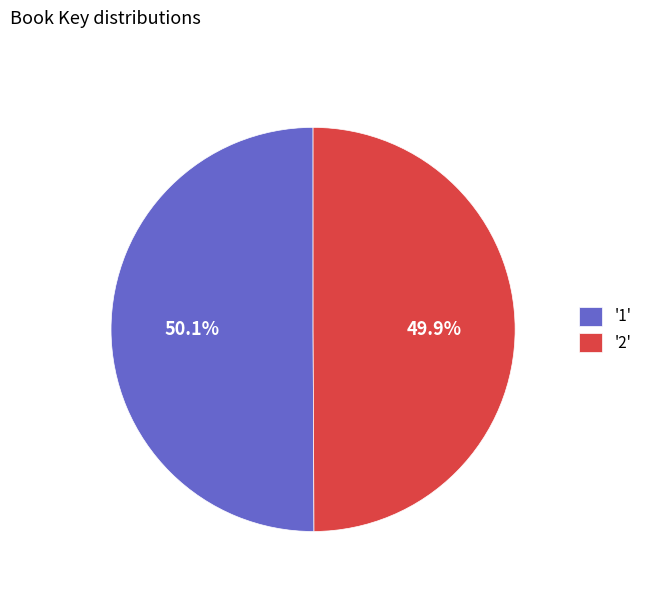

What is the ratio of the value at '2' to the value at '1'?

1.0